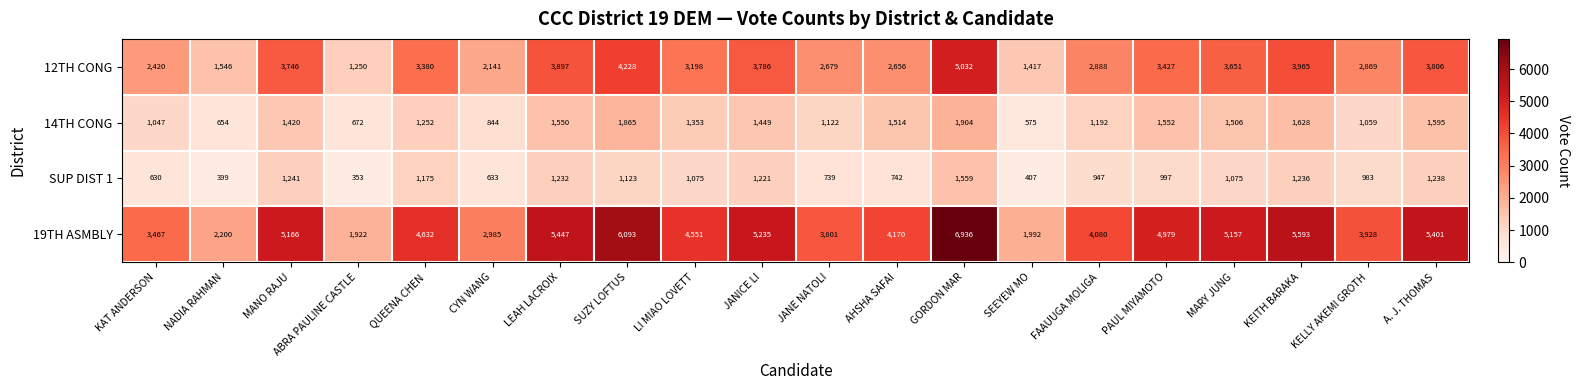

What is the spread (max minus min) of values at LEAH LACROIX?

4215